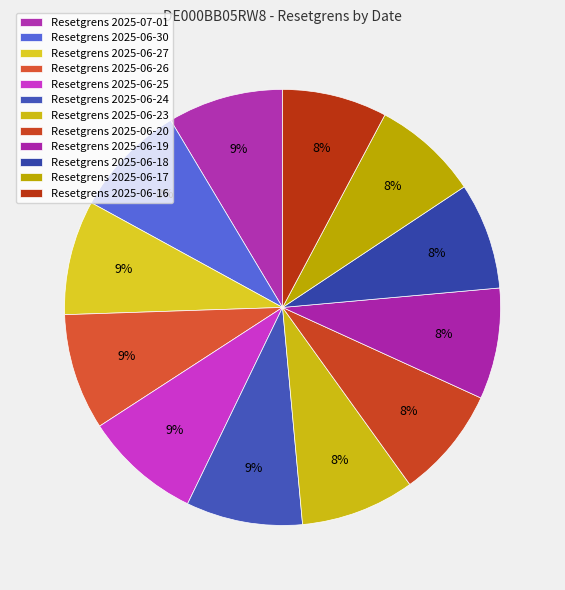

Count the number of slices in the pie.

12